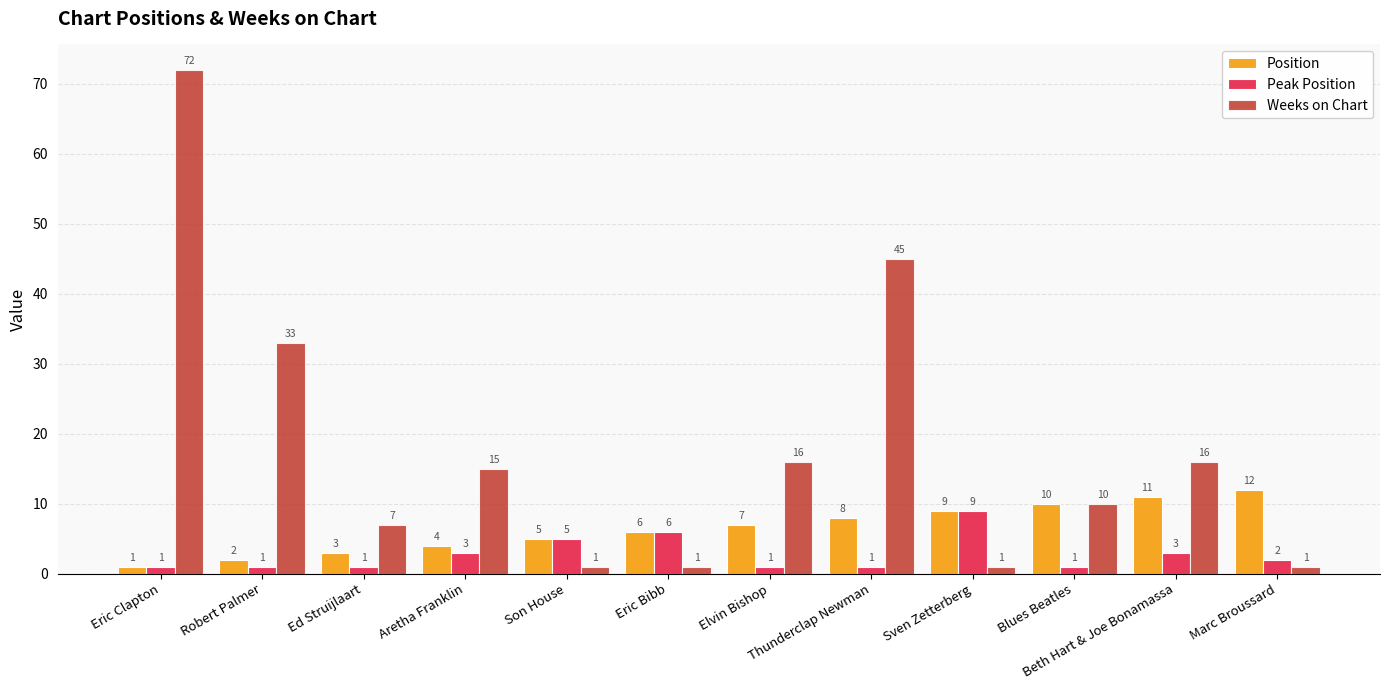

Read the Weeks on Chart value at Eric Clapton.

72